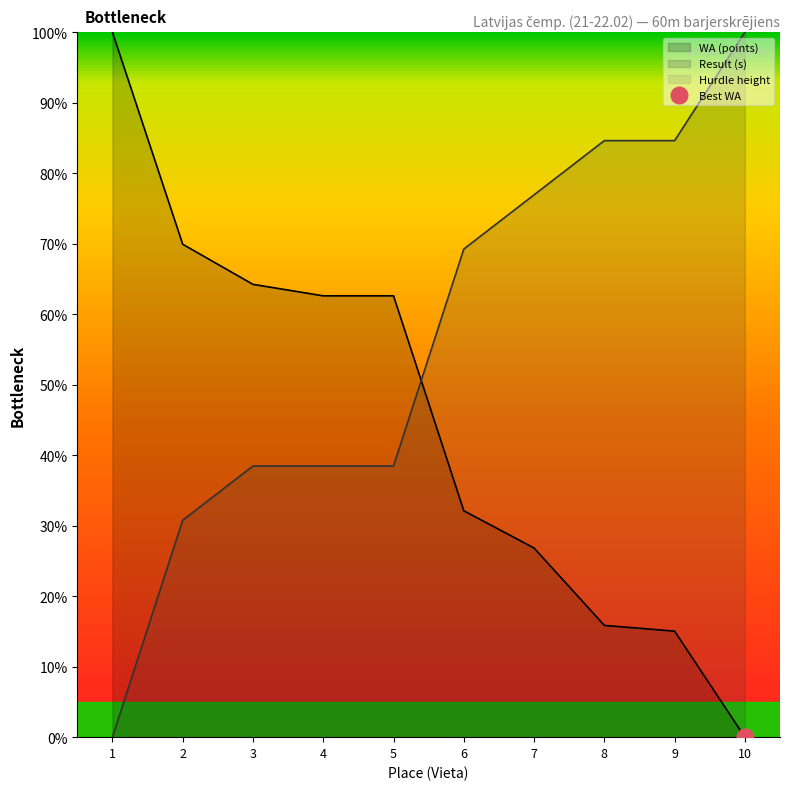

True or false: Result (s) has a value of 111.0 at 6.

False